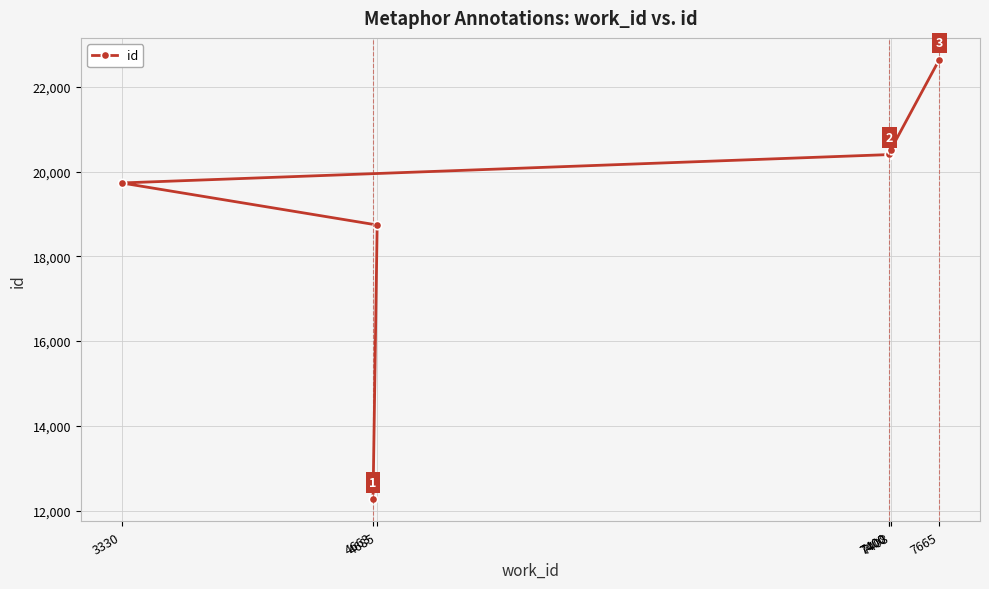

What is the label of the 7th point from the left?

7665